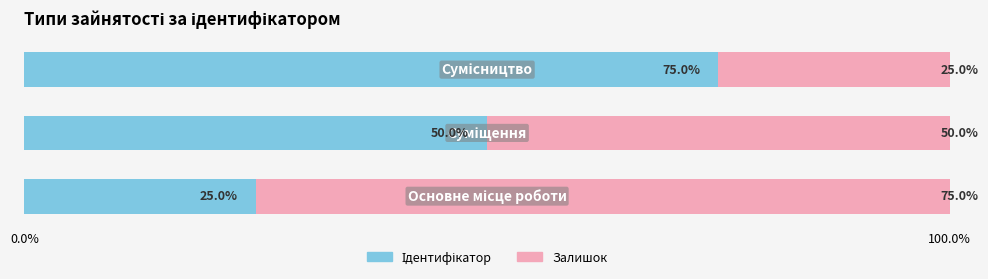

How many categories are shown in the chart?

3